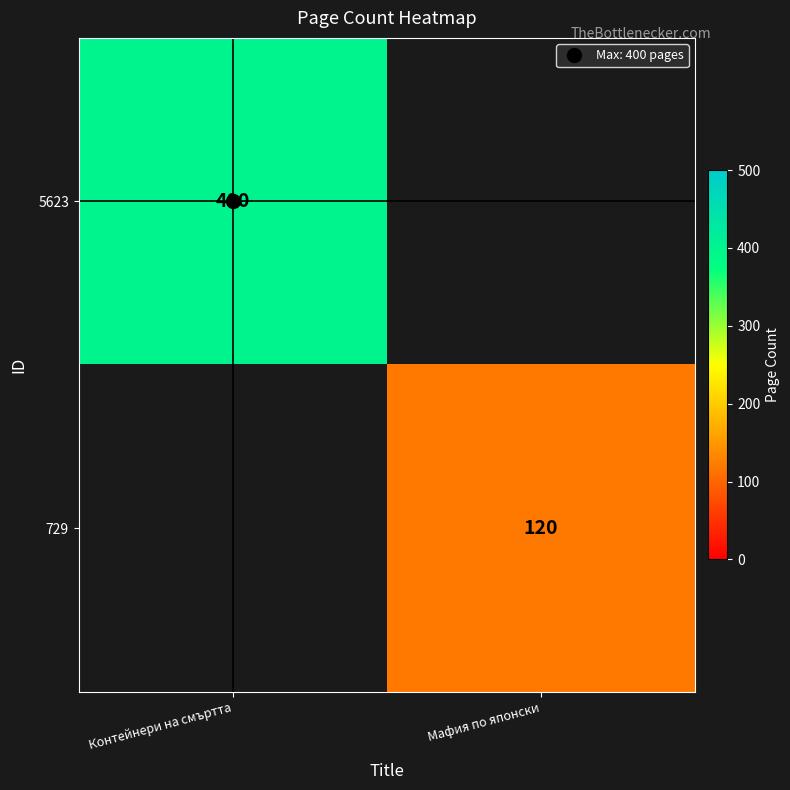

Rank the categories by 5623 value from lowest to highest.

Контейнери на смъртта, Мафия по японски